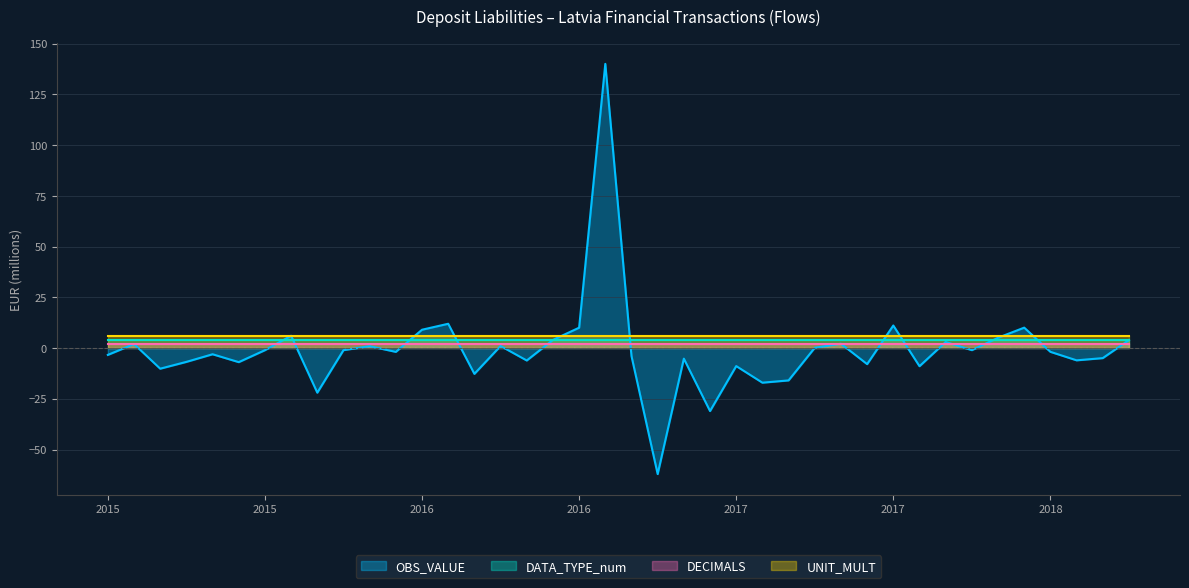

Reading left to right, extract all data points from this chart.

OBS_VALUE: 2015-01=-3.4	2015-02=2.0	2015-03=-10.2	2015-04=-6.8	2015-05=-3.1	2015-06=-7.0	2015-07=-1.1	2015-08=6.0	2015-09=-22.0	2015-10=-1.0	2015-11=0.9	2015-12=-1.9	2016-01=9.0	2016-02=11.9	2016-03=-12.7	2016-04=1.0	2016-05=-6.1	2016-06=4.0	2016-07=10.0	2016-08=140.0	2016-09=-4.0	2016-10=-62.1	2016-11=-5.2	2016-12=-31.1	2017-01=-8.9	2017-02=-17.1	2017-03=-16.0	2017-04=0.1	2017-05=2.1	2017-06=-7.9	2017-07=11.1	2017-08=-9.0	2017-09=3.0	2017-10=-1.0	2017-11=5.1	2017-12=10.0	2018-01=-1.9	2018-02=-6.1	2018-03=-5.0	2018-04=3.9
DATA_TYPE_num: 2015-01=4.0	2015-02=4.0	2015-03=4.0	2015-04=4.0	2015-05=4.0	2015-06=4.0	2015-07=4.0	2015-08=4.0	2015-09=4.0	2015-10=4.0	2015-11=4.0	2015-12=4.0	2016-01=4.0	2016-02=4.0	2016-03=4.0	2016-04=4.0	2016-05=4.0	2016-06=4.0	2016-07=4.0	2016-08=4.0	2016-09=4.0	2016-10=4.0	2016-11=4.0	2016-12=4.0	2017-01=4.0	2017-02=4.0	2017-03=4.0	2017-04=4.0	2017-05=4.0	2017-06=4.0	2017-07=4.0	2017-08=4.0	2017-09=4.0	2017-10=4.0	2017-11=4.0	2017-12=4.0	2018-01=4.0	2018-02=4.0	2018-03=4.0	2018-04=4.0
DECIMALS: 2015-01=2.0	2015-02=2.0	2015-03=2.0	2015-04=2.0	2015-05=2.0	2015-06=2.0	2015-07=2.0	2015-08=2.0	2015-09=2.0	2015-10=2.0	2015-11=2.0	2015-12=2.0	2016-01=2.0	2016-02=2.0	2016-03=2.0	2016-04=2.0	2016-05=2.0	2016-06=2.0	2016-07=2.0	2016-08=2.0	2016-09=2.0	2016-10=2.0	2016-11=2.0	2016-12=2.0	2017-01=2.0	2017-02=2.0	2017-03=2.0	2017-04=2.0	2017-05=2.0	2017-06=2.0	2017-07=2.0	2017-08=2.0	2017-09=2.0	2017-10=2.0	2017-11=2.0	2017-12=2.0	2018-01=2.0	2018-02=2.0	2018-03=2.0	2018-04=2.0
UNIT_MULT: 2015-01=6.0	2015-02=6.0	2015-03=6.0	2015-04=6.0	2015-05=6.0	2015-06=6.0	2015-07=6.0	2015-08=6.0	2015-09=6.0	2015-10=6.0	2015-11=6.0	2015-12=6.0	2016-01=6.0	2016-02=6.0	2016-03=6.0	2016-04=6.0	2016-05=6.0	2016-06=6.0	2016-07=6.0	2016-08=6.0	2016-09=6.0	2016-10=6.0	2016-11=6.0	2016-12=6.0	2017-01=6.0	2017-02=6.0	2017-03=6.0	2017-04=6.0	2017-05=6.0	2017-06=6.0	2017-07=6.0	2017-08=6.0	2017-09=6.0	2017-10=6.0	2017-11=6.0	2017-12=6.0	2018-01=6.0	2018-02=6.0	2018-03=6.0	2018-04=6.0